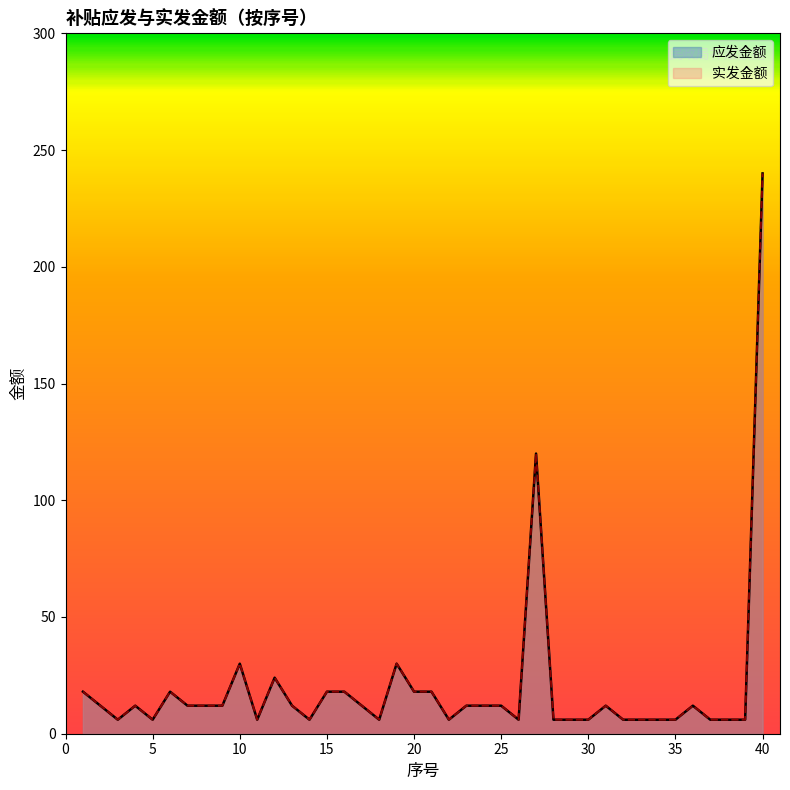

What is the total value across all series at 34?

12